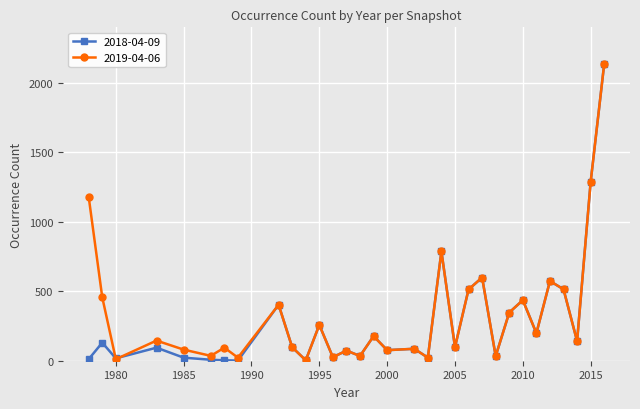

True or false: 2018-04-09 has more than 0 interior local peaks.

True